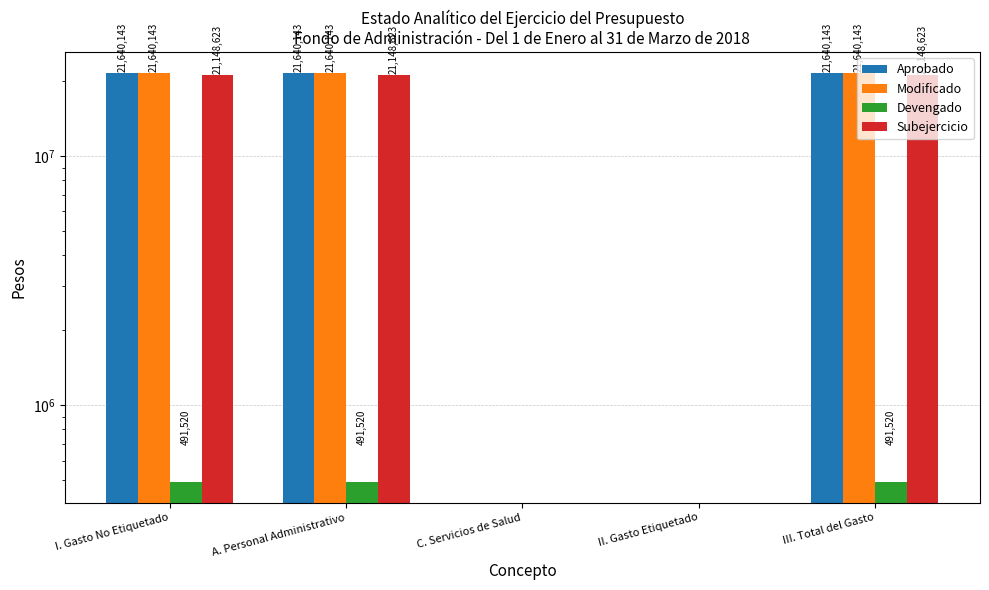

Which series has the largest total across all categories?

Aprobado